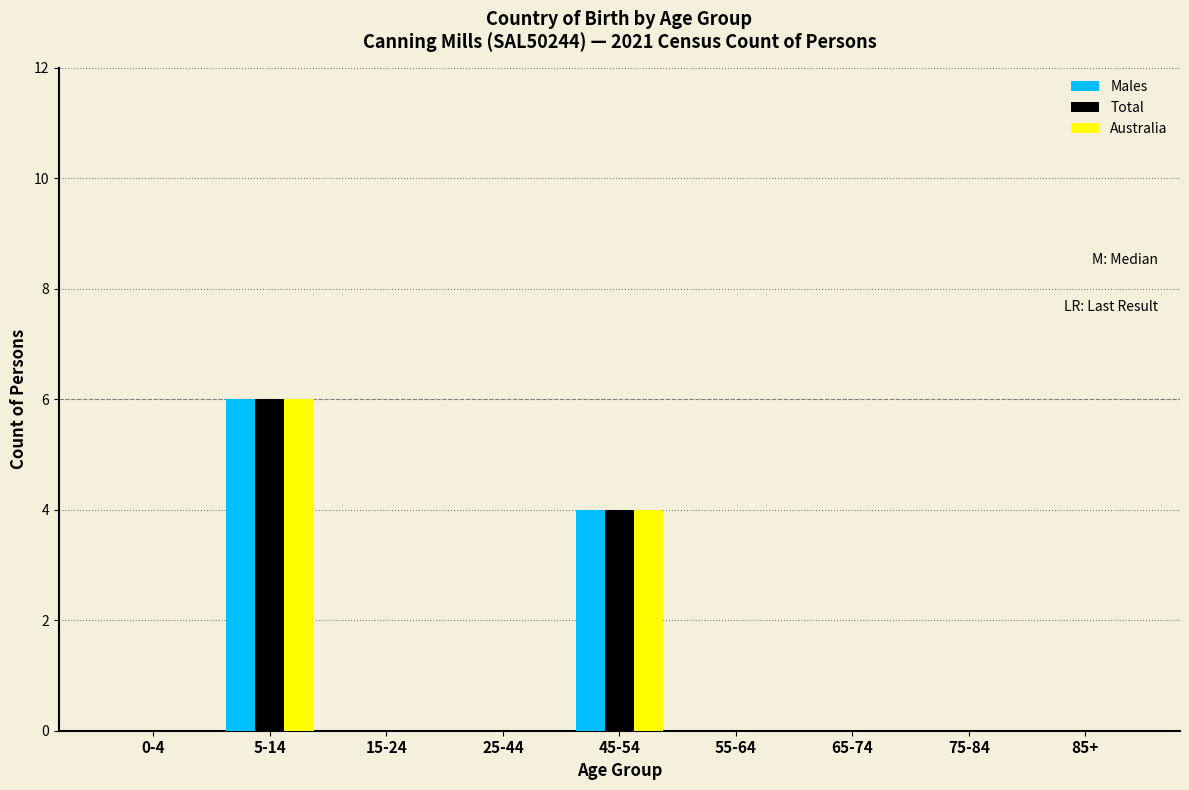

Reading right to left, what are all the values shown in this chart?

Males: 85+=0	75-84=0	65-74=0	55-64=0	45-54=4	25-44=0	15-24=0	5-14=6	0-4=0
Total: 85+=0	75-84=0	65-74=0	55-64=0	45-54=4	25-44=0	15-24=0	5-14=6	0-4=0
Australia: 85+=0	75-84=0	65-74=0	55-64=0	45-54=4	25-44=0	15-24=0	5-14=6	0-4=0